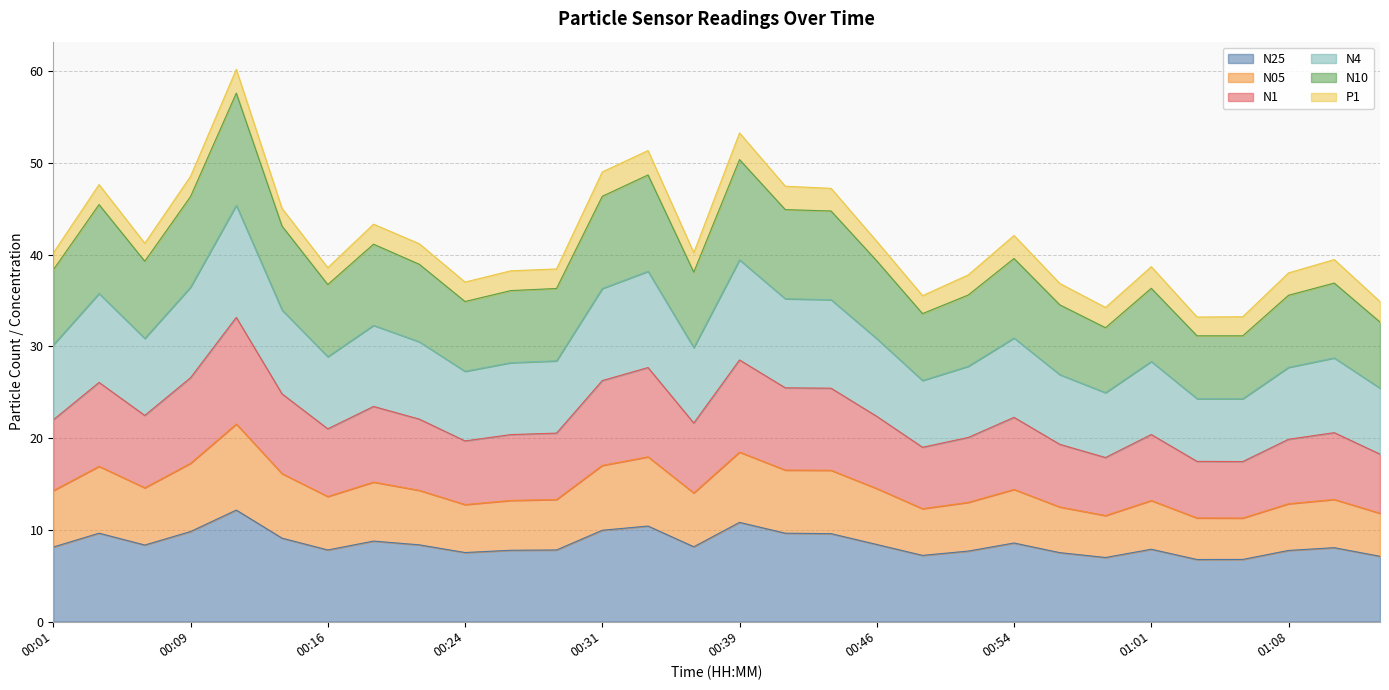

What position from the right is 00:58?

7